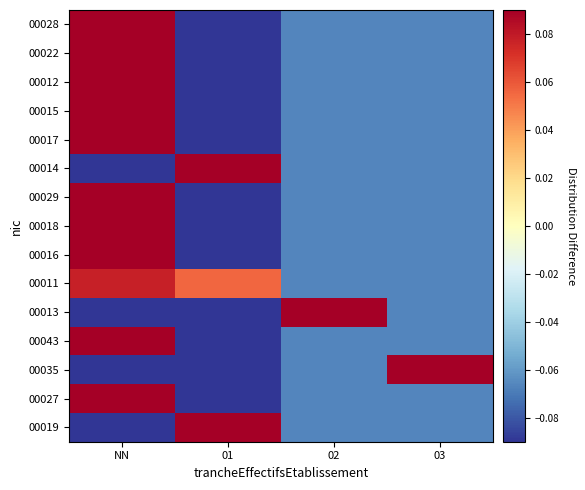

List the series in order of their peak value, highest first.

00035, 00013, 00019, 00014, 00027, 00043, 00016, 00018, 00029, 00017, 00015, 00012, 00022, 00028, 00011